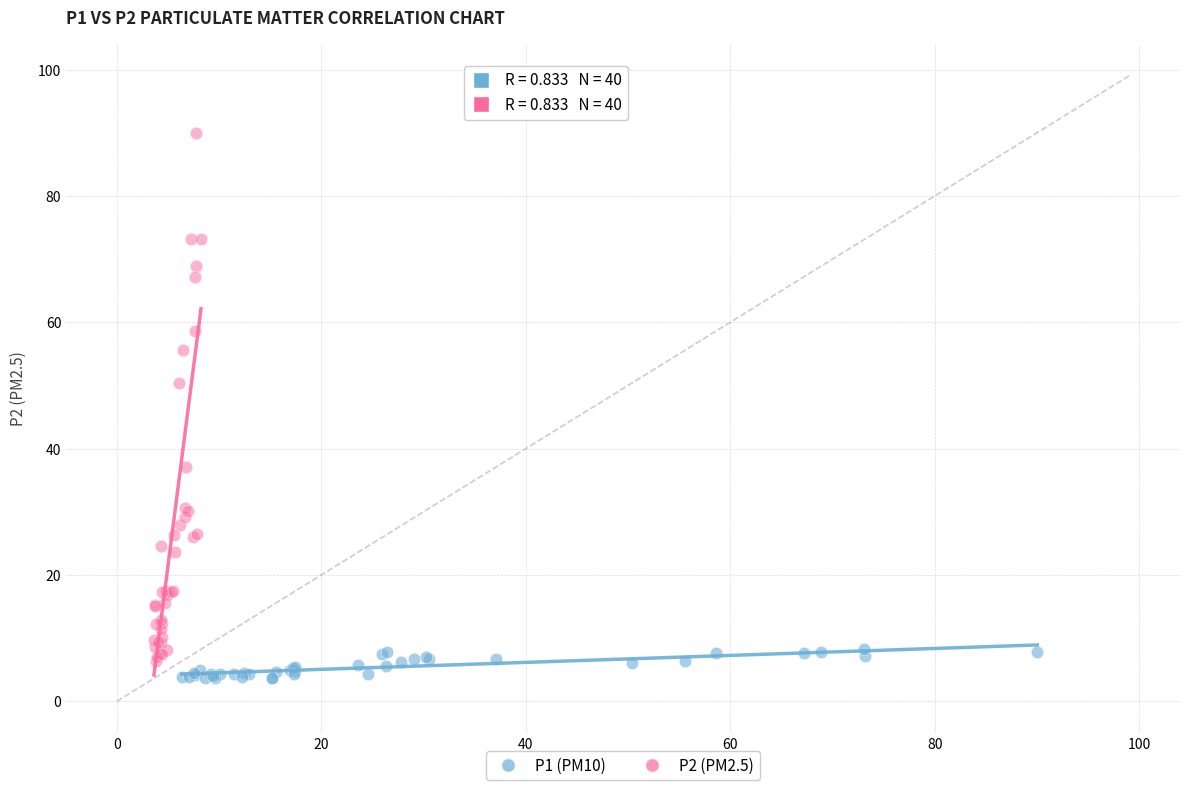

Which series reaches the maximum Y coordinate?

P2 (PM2.5)